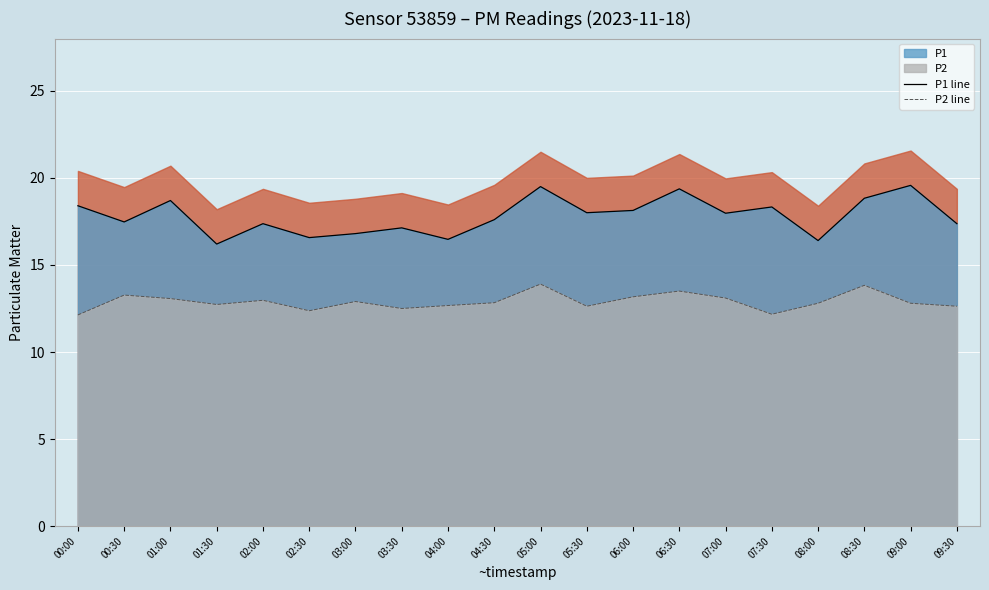

What is the label of the 5th point from the left?

02:00